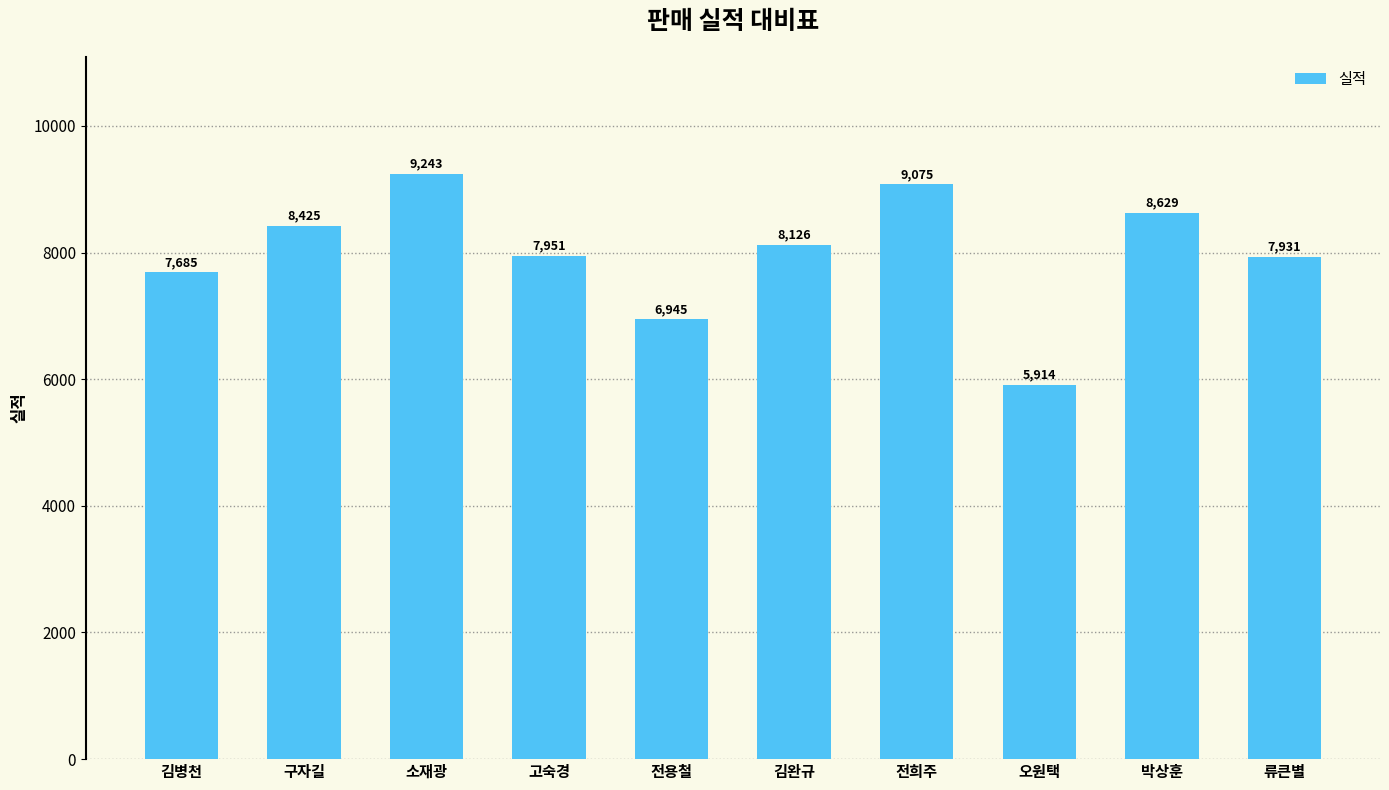

Rank the categories by value from lowest to highest.

오원택, 전용철, 김병천, 류큰별, 고숙경, 김완규, 구자길, 박상훈, 전희주, 소재광